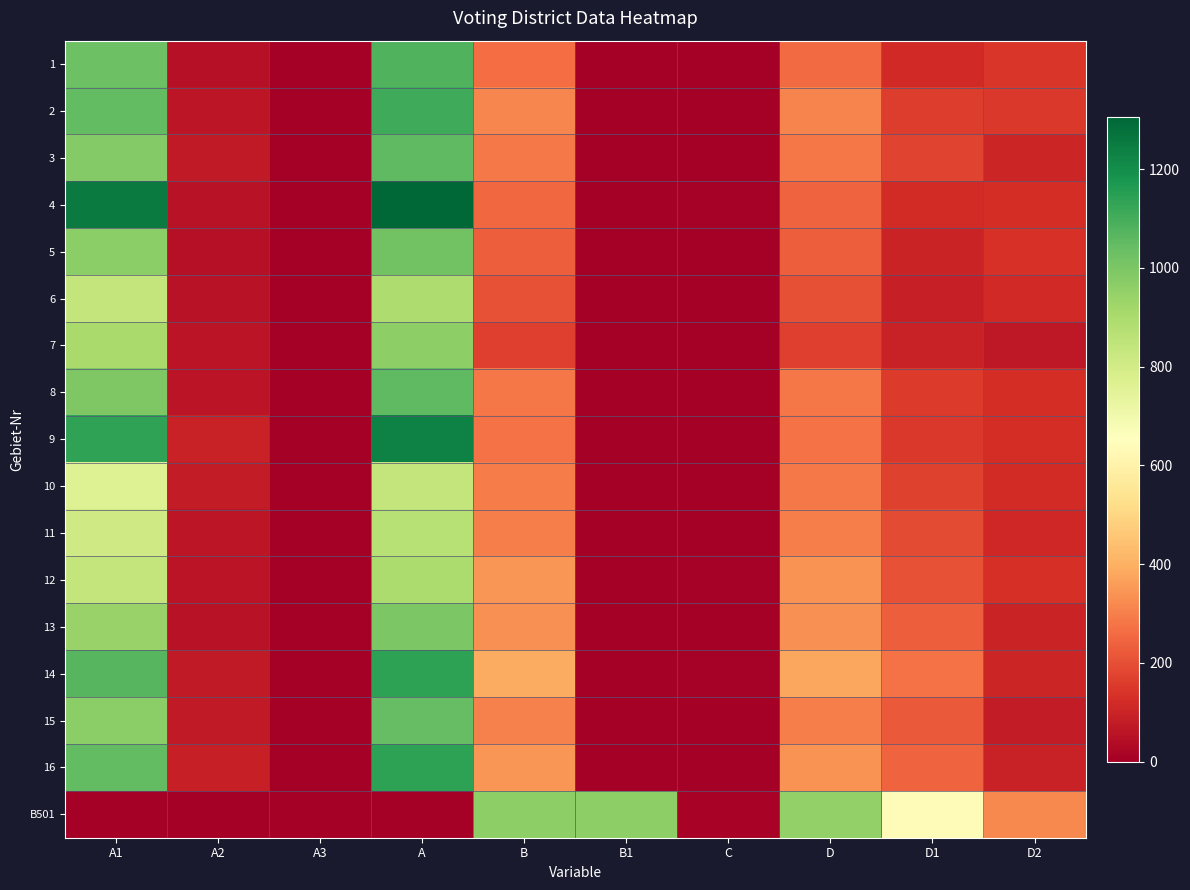

At A, list the series in order from smallest to largest.

B501, 10, 11, 6, 12, 7, 13, 5, 15, 8, 3, 1, 2, 14, 16, 9, 4